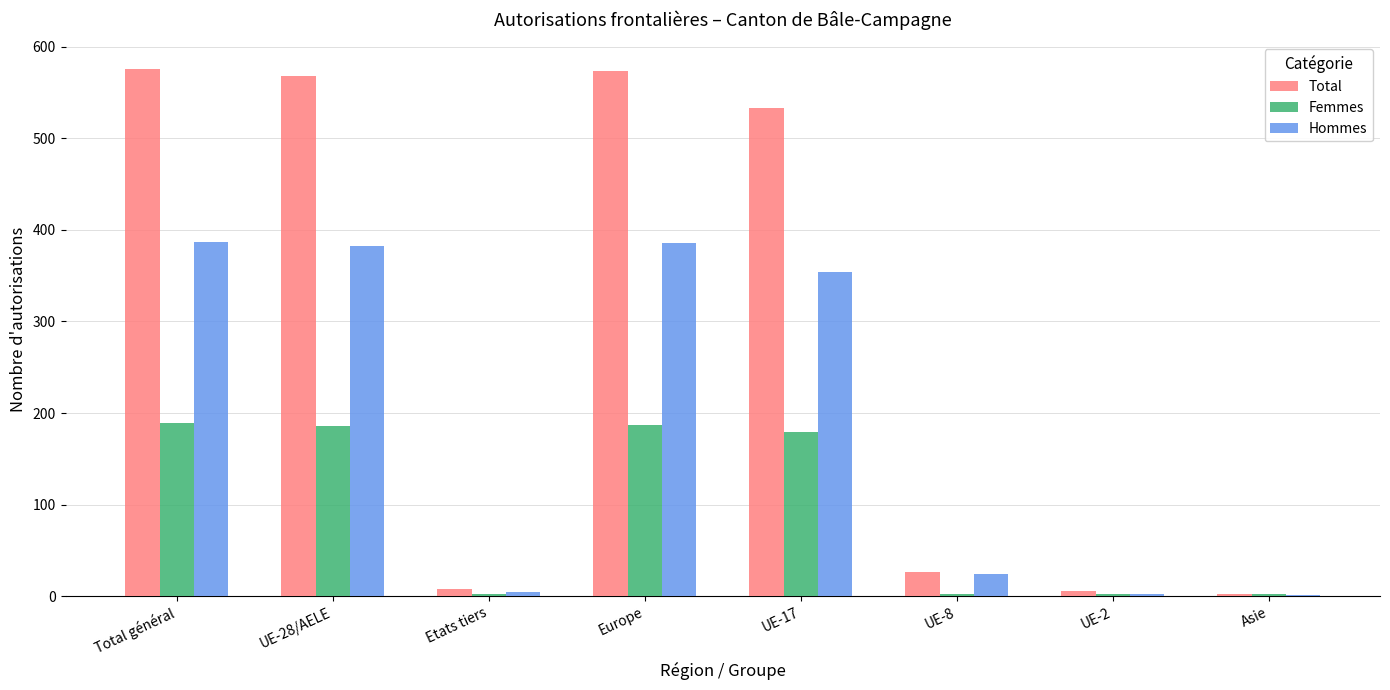

What is the sum of all Total values?

2294